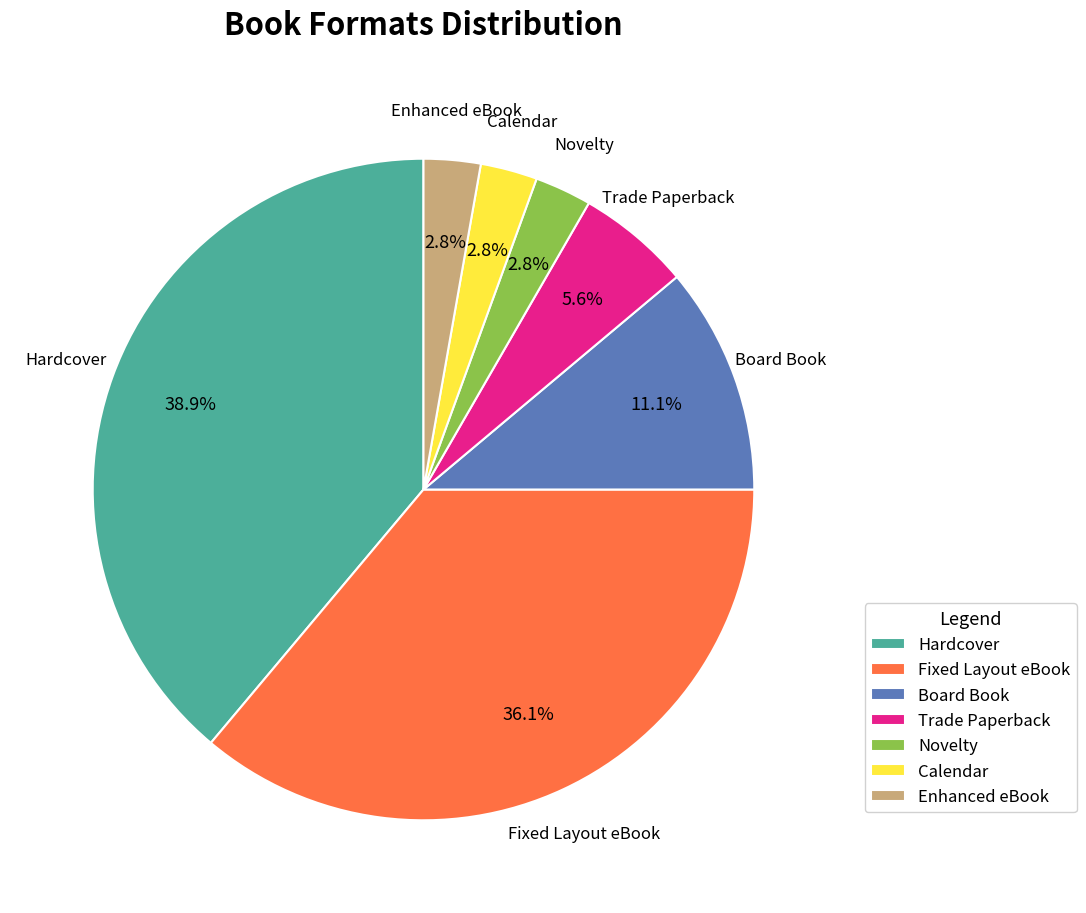

To the nearest percent, what is the average slice percentage?

14%